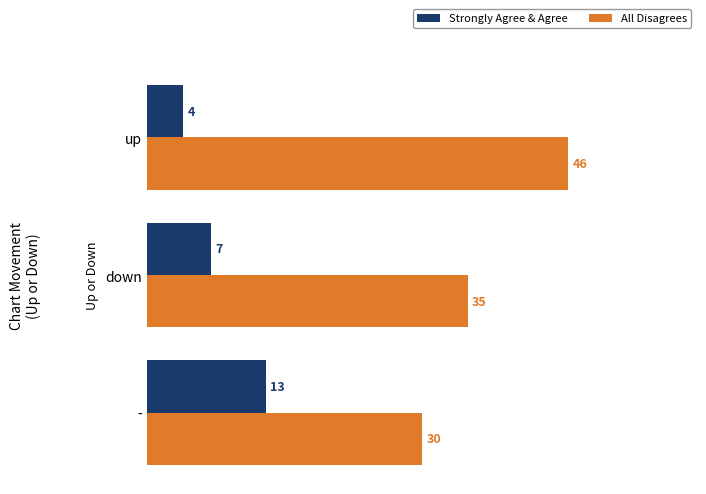

The Strongly Agree & Agree series shows 5 at down. True or false?

False